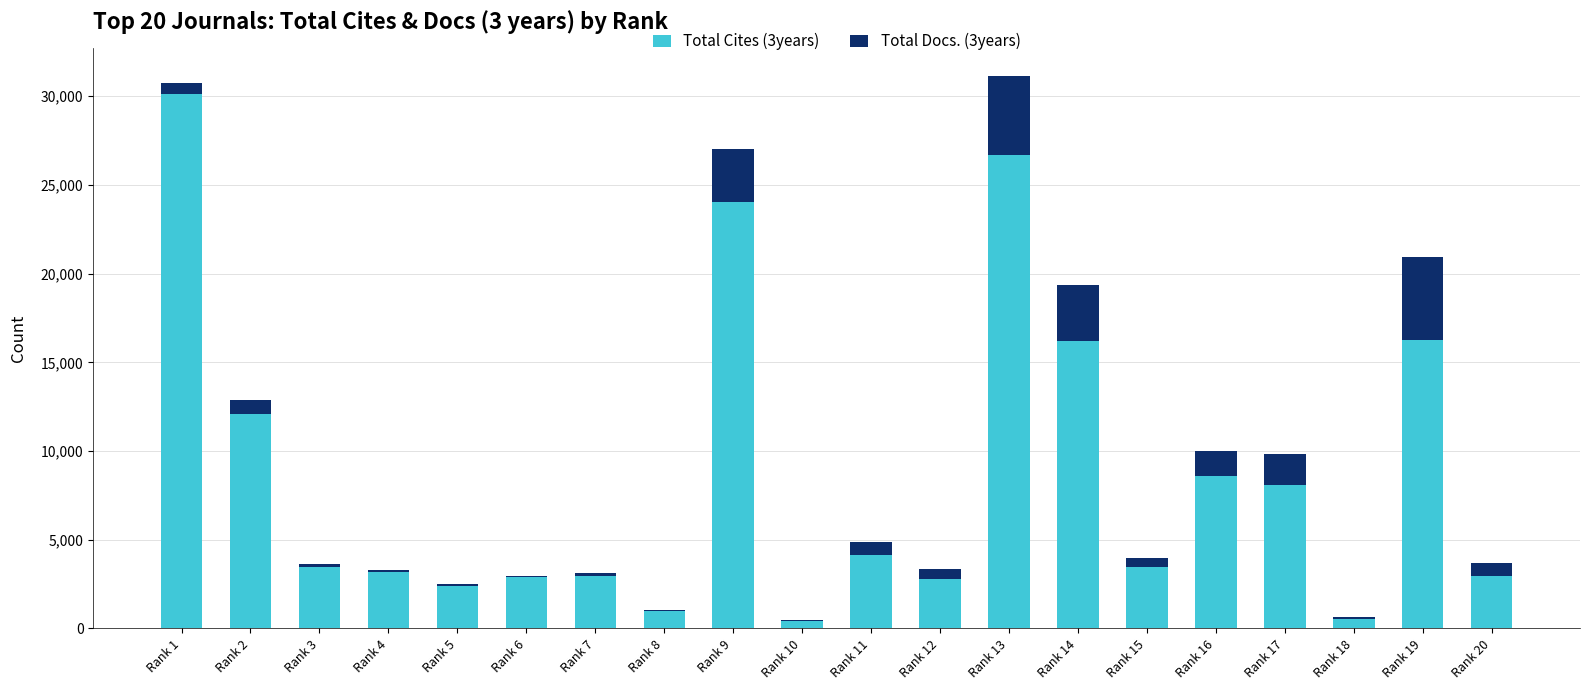

At which label is Total Cites (3years) closest to 15265?

Rank 14